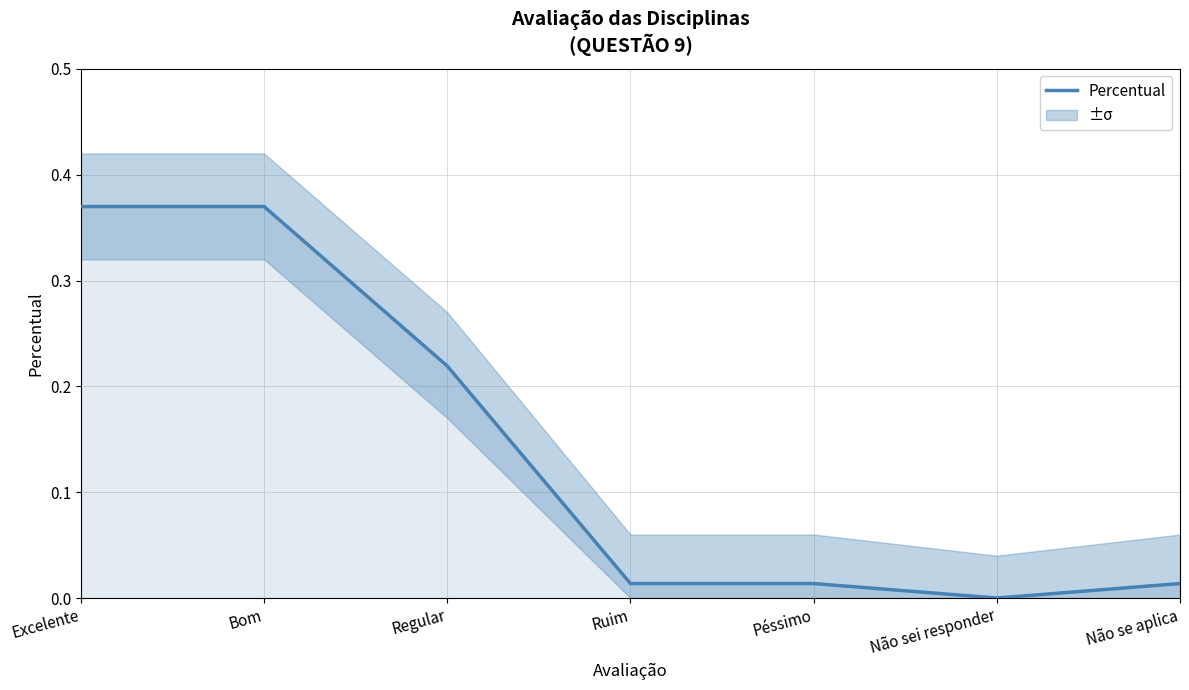

What is the greatest value displayed?

0.4